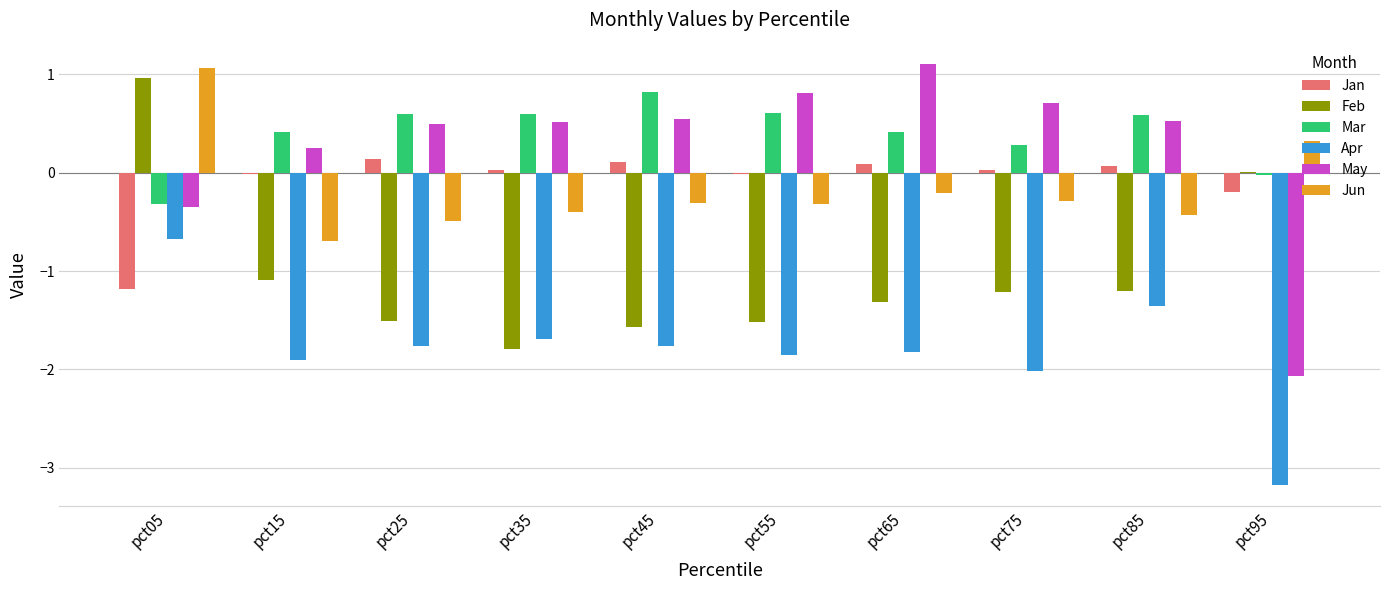

Is it true that May equals 1.1 at pct65?

True